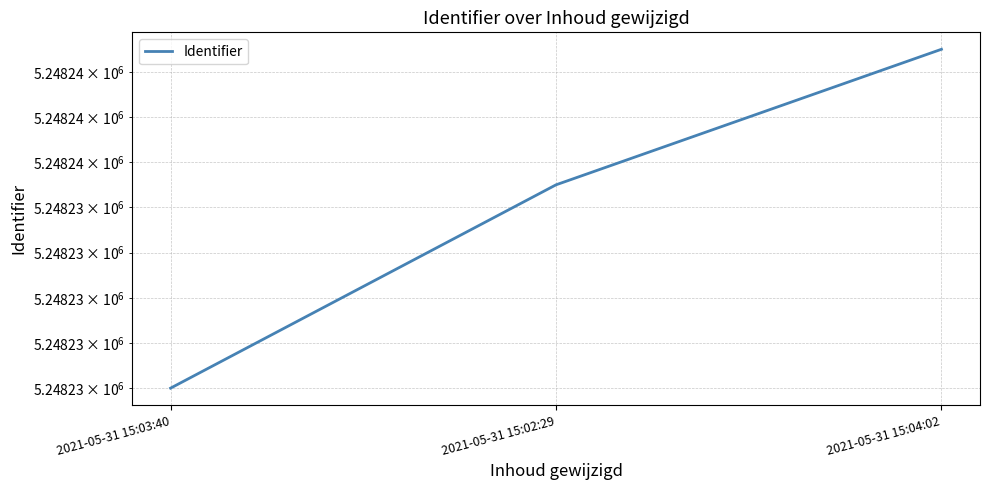

The value at 2021-05-31 15:03:40 is 5248226. True or false?

True